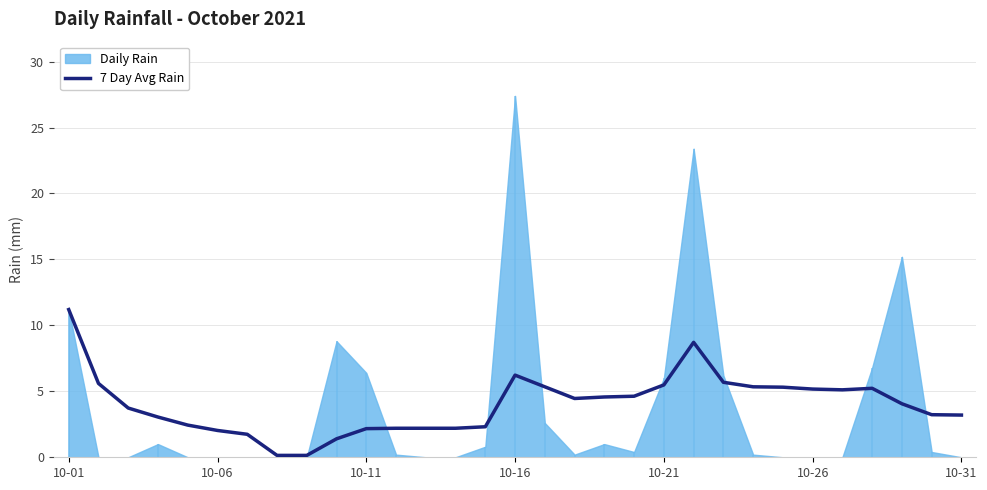

What is the value of the 28th point from the left?

5.2